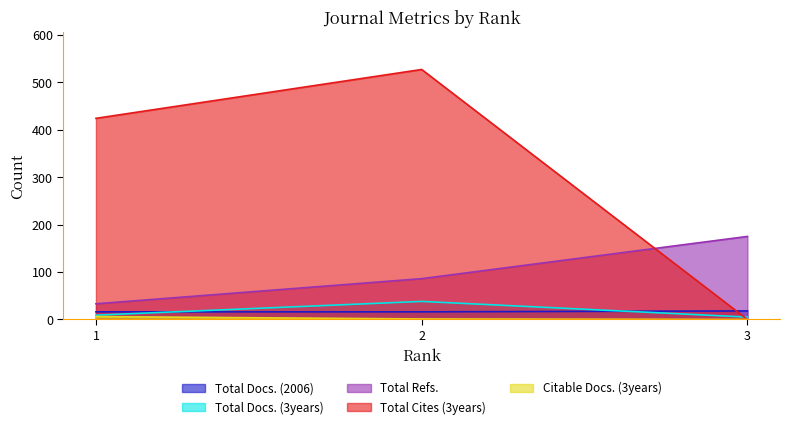

How many Citable Docs. (3years) values are between 0 and 6?

3